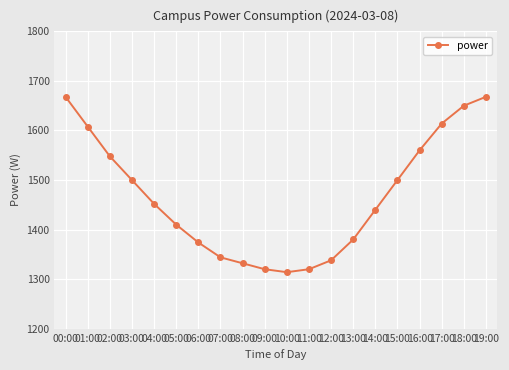

Reading left to right, list all the values displayed in this chart.

1668	1608	1548	1500	1452	1410	1374	1344	1332	1320	1314	1320	1338	1380	1440	1500	1560	1614	1650	1668